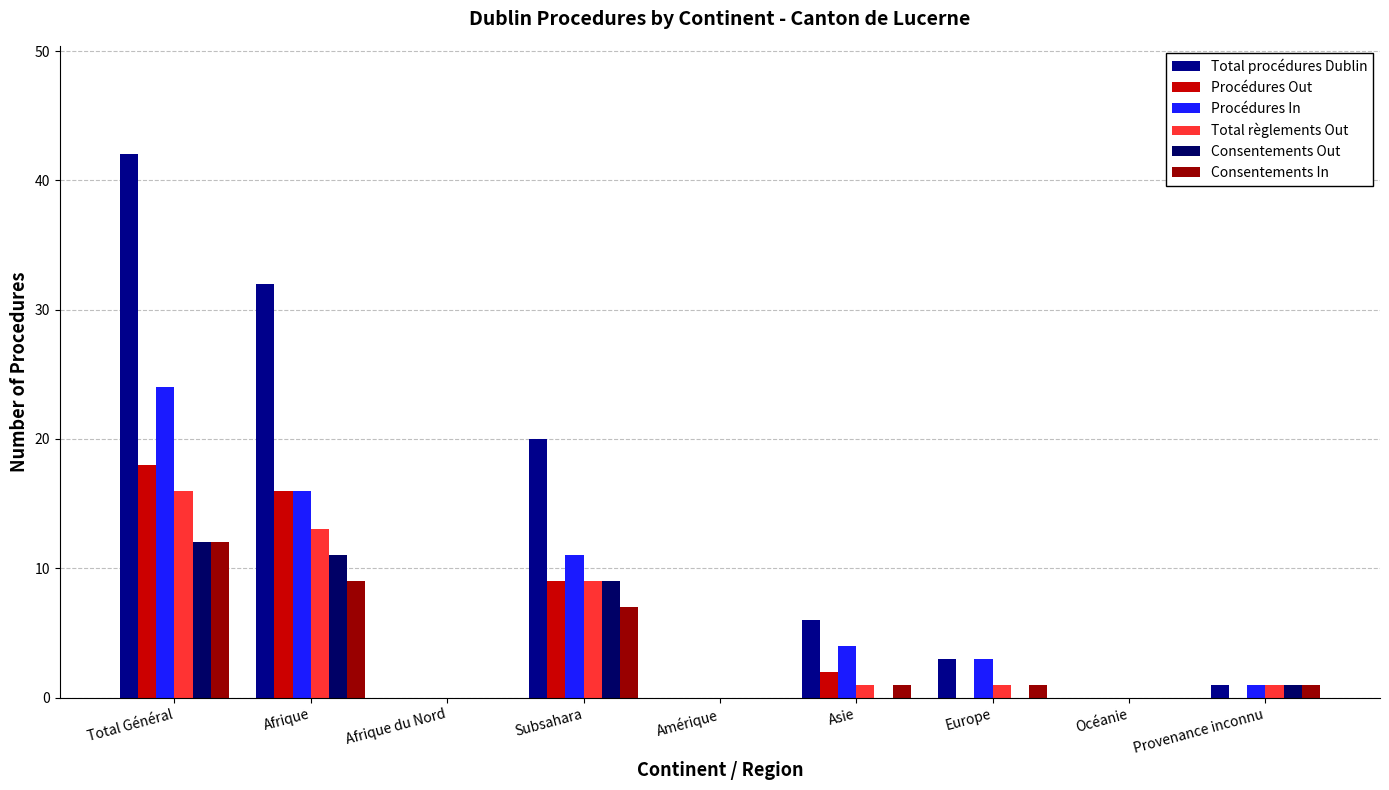

Which category has the lowest value in the Procédures Out series?

Afrique du Nord